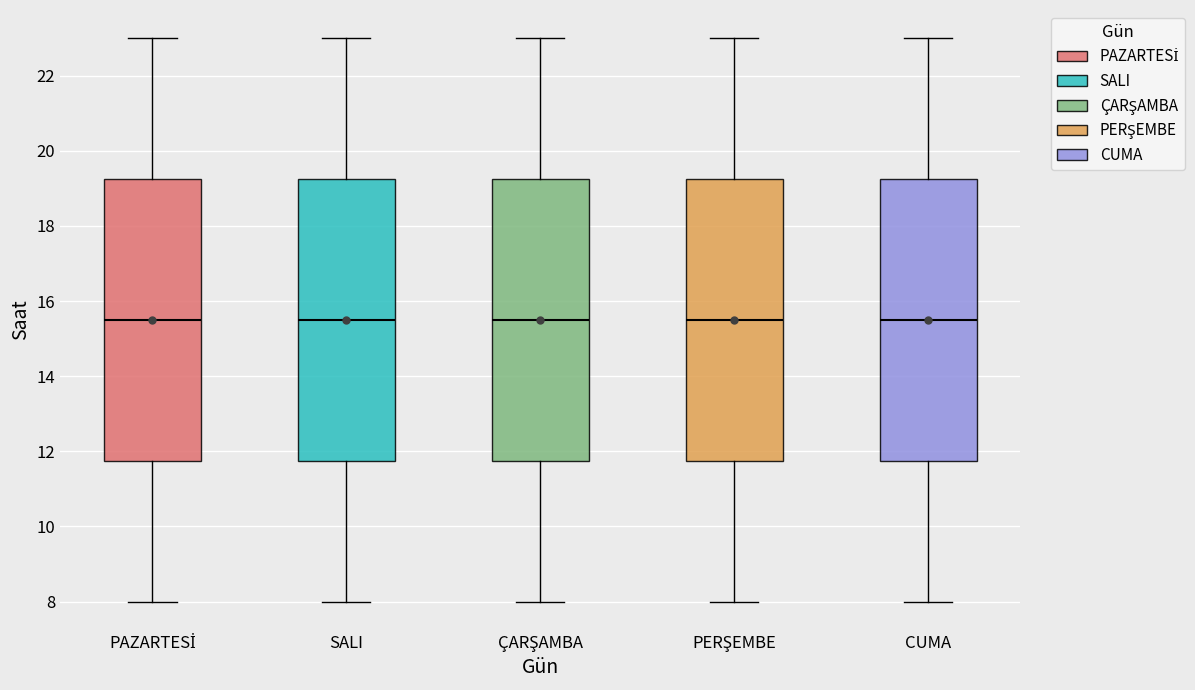

Where does the median line of the box for PAZARTESİ sit on the y-axis? The values are not printed on the chart, so give them approximately, as read against the axis.

15.6